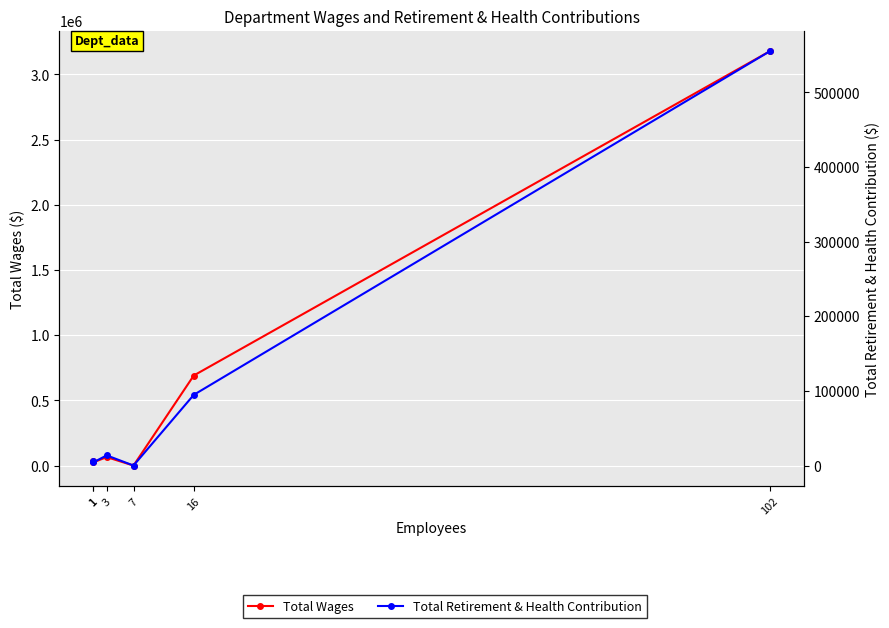

Which series has the largest total across all categories?

Total Wages